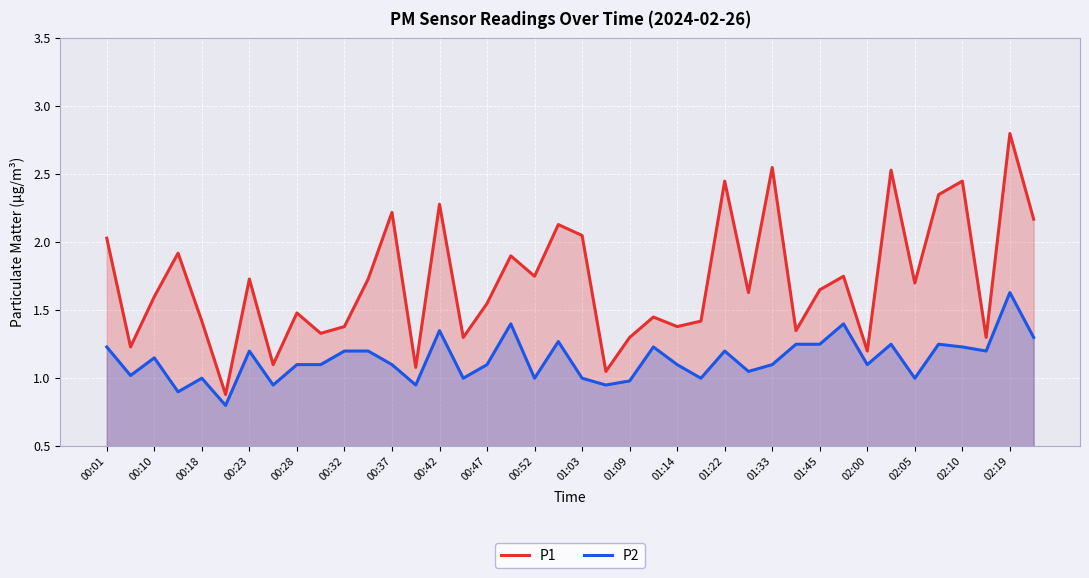

What is the smallest value displayed?

0.8